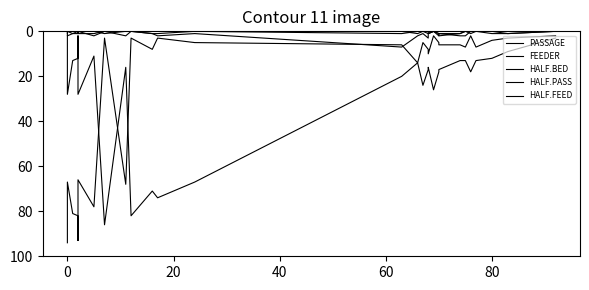

How many times do HALF.BED and FEEDER cross each other?

2